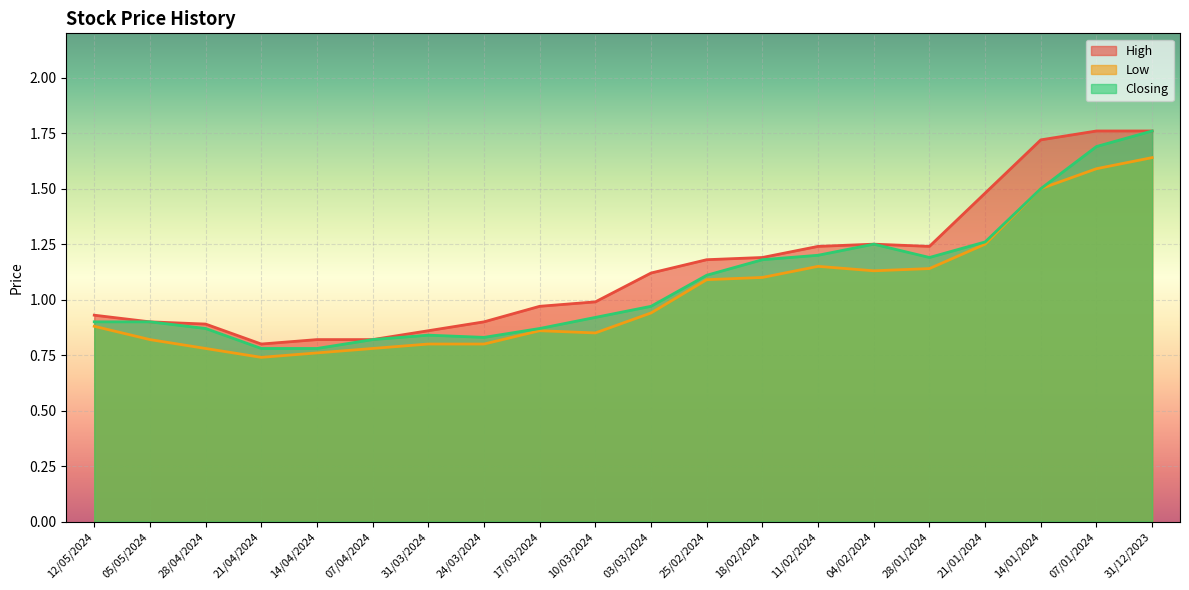

At which label does High first exceed 1?

03/03/2024